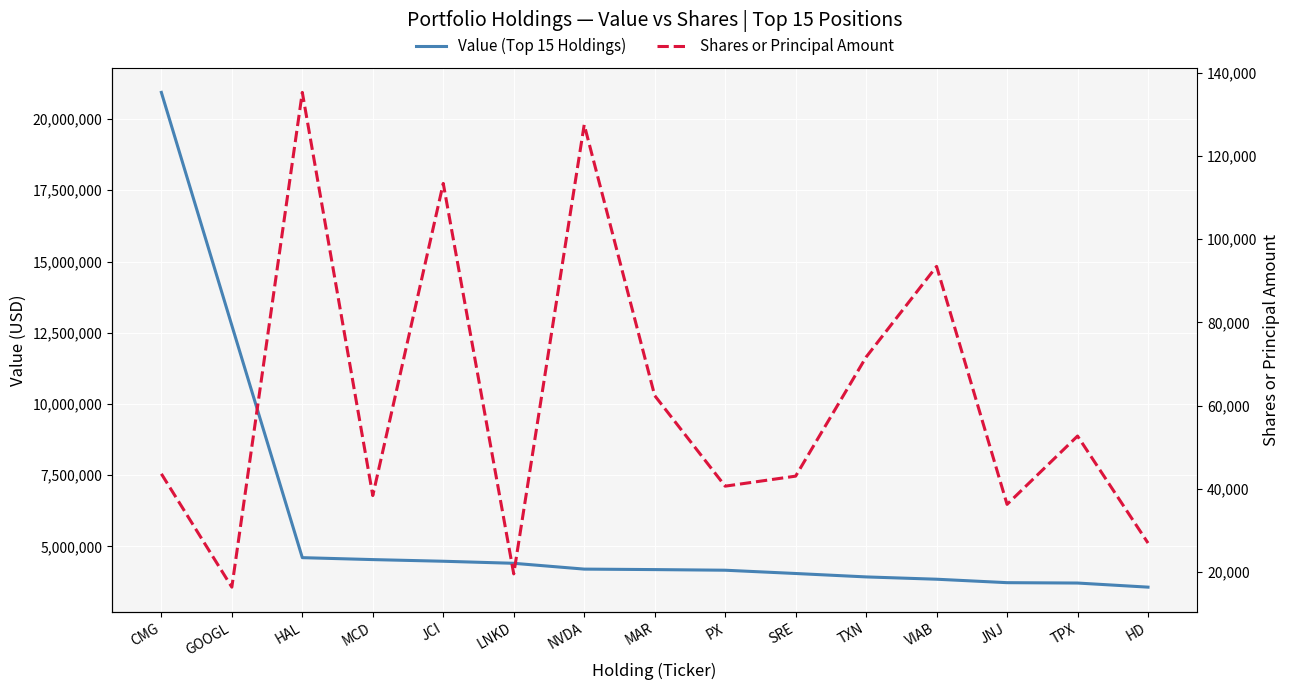

Read the Shares or Principal Amount value at NVDA.

127530